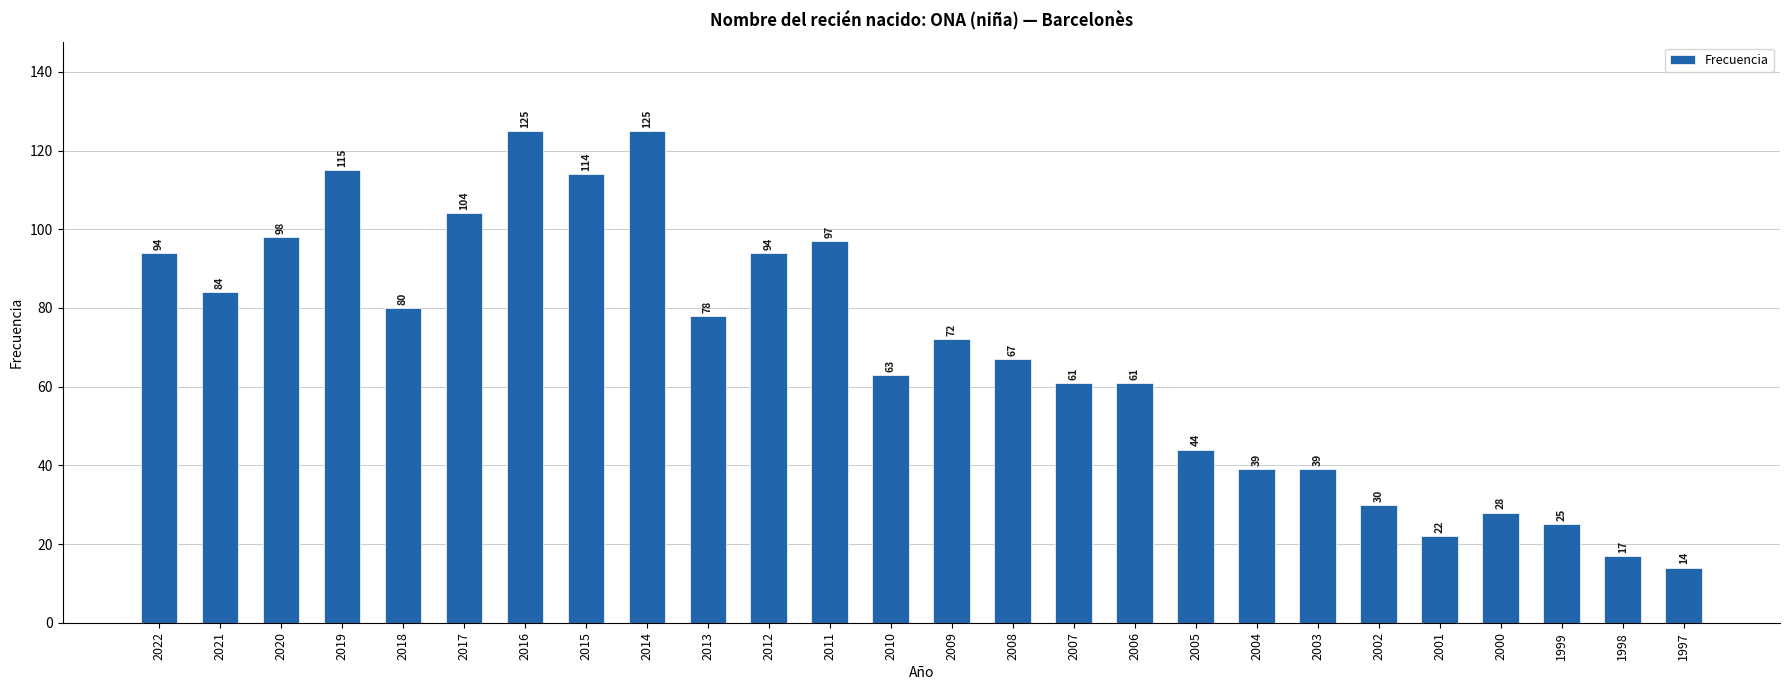

How many bars are there in total?

26